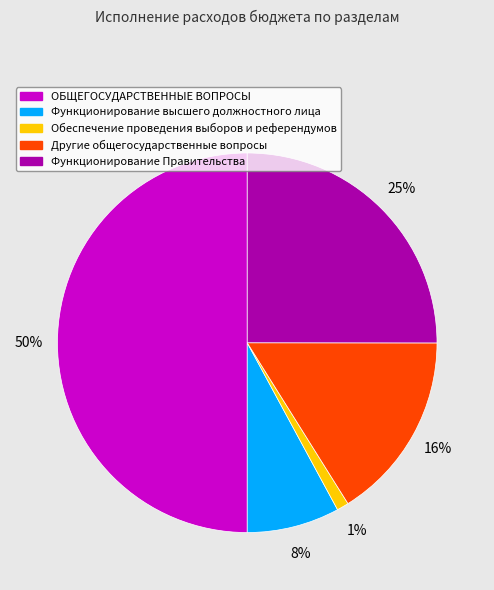

Is Обеспечение проведения выборов и референдумов the majority of the pie?

No